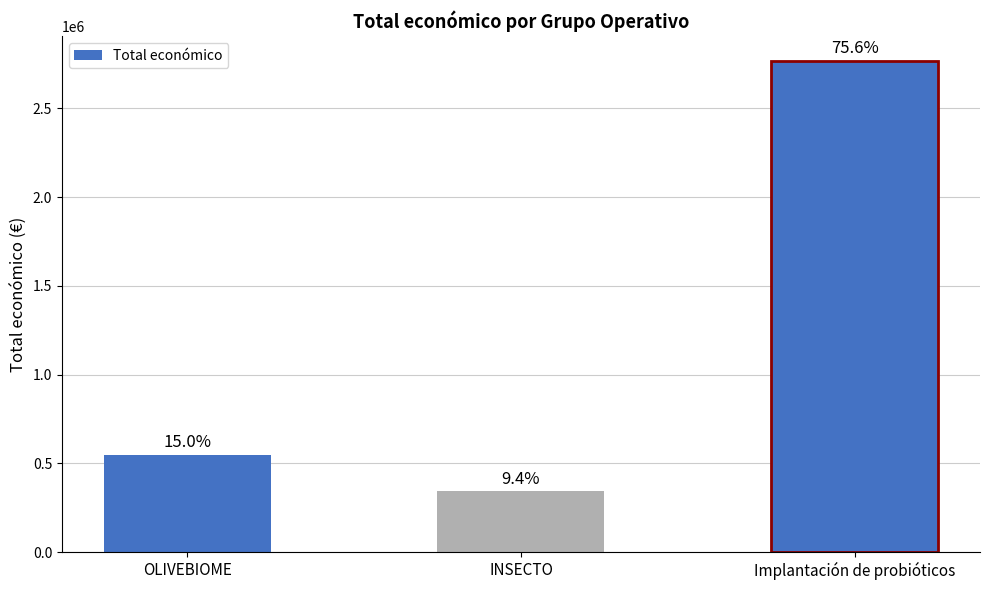

How many bars are there in total?

3